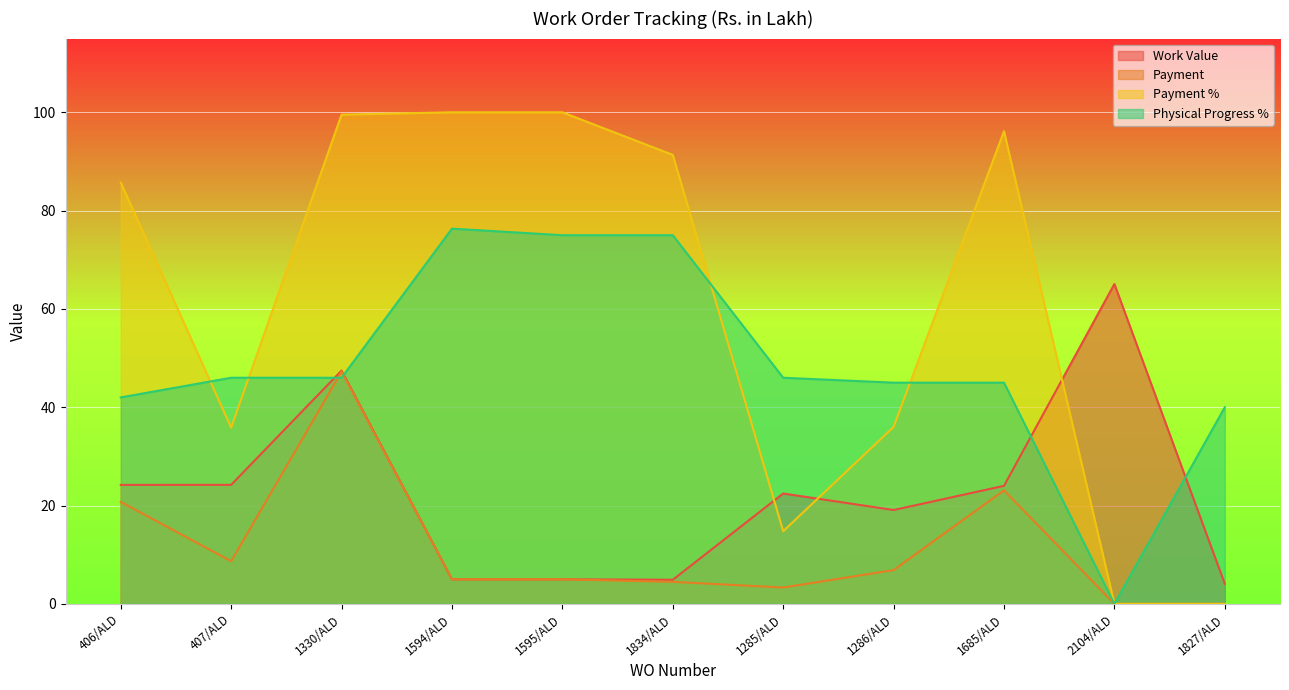

How many lines are shown in the chart?

4